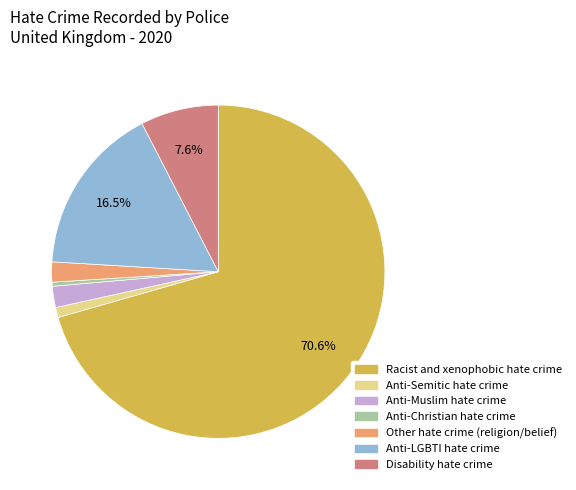

Is there any slice that represents more than half of the pie?

Yes